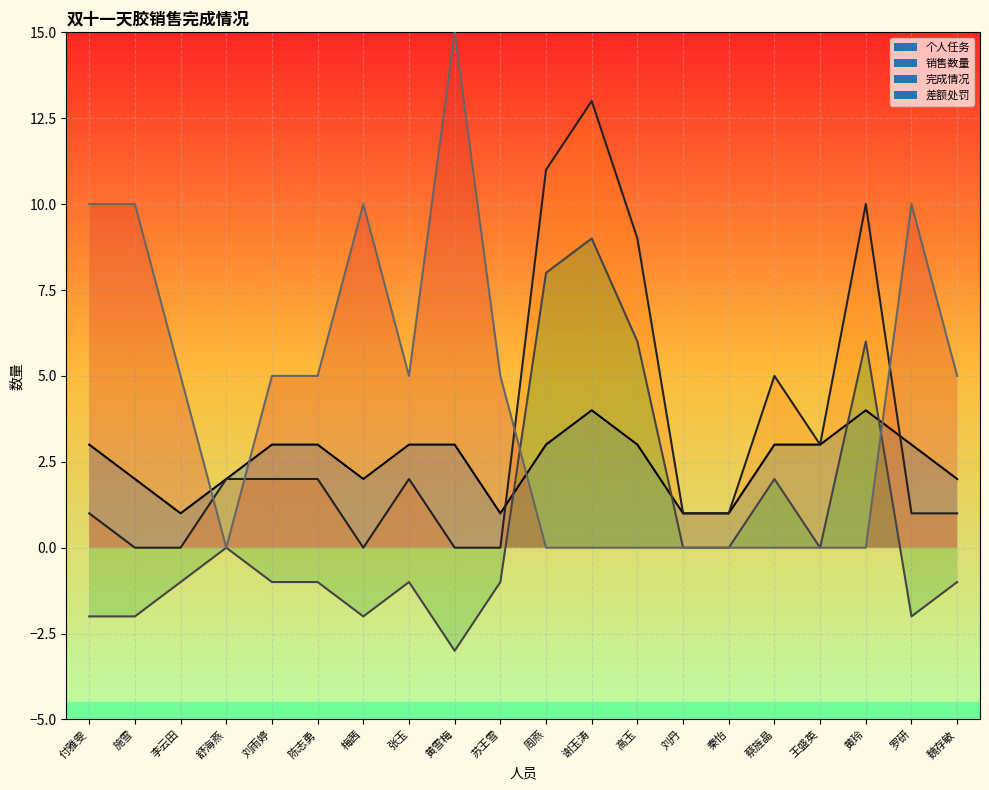

How many values in 完成情况 are above zero?

13